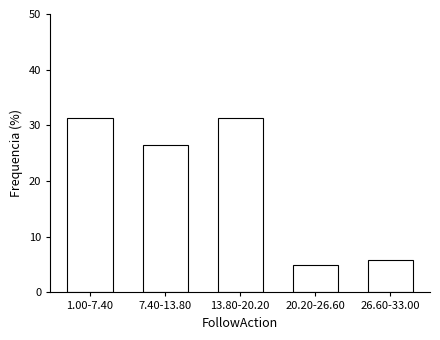

Reading left to right, transcribe all the data shown in this chart.

31.4	26.4	31.4	5.0	5.8